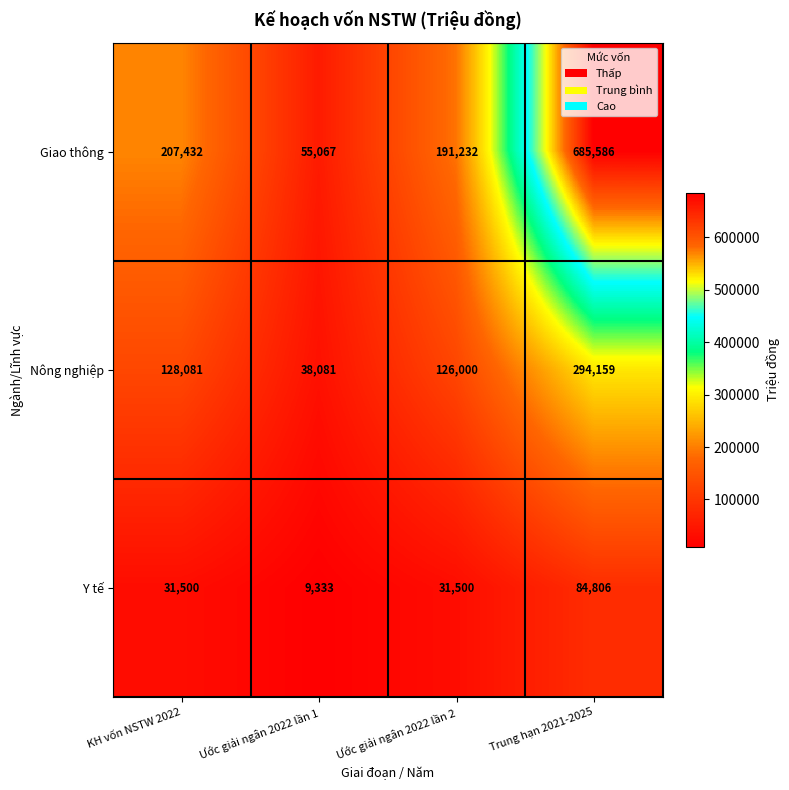

Rank the series at KH vốn NSTW 2022 from highest to lowest value.

Giao thông, Nông nghiệp, Y tế